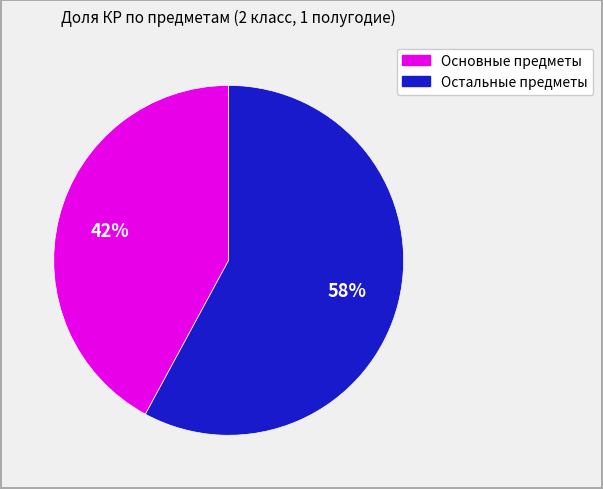

To the nearest percent, what is the average slice percentage?

50%